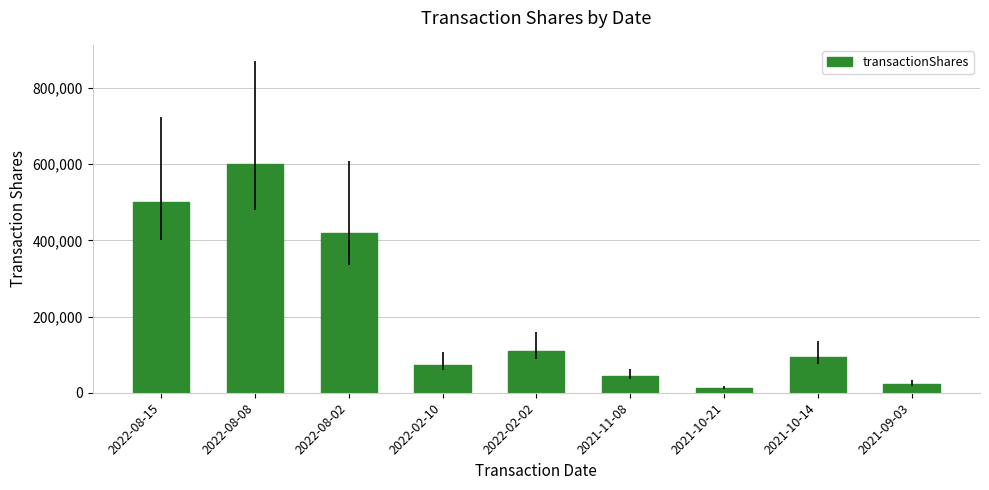

The chart shows a value of 105366 at 2022-02-10. True or false?

False